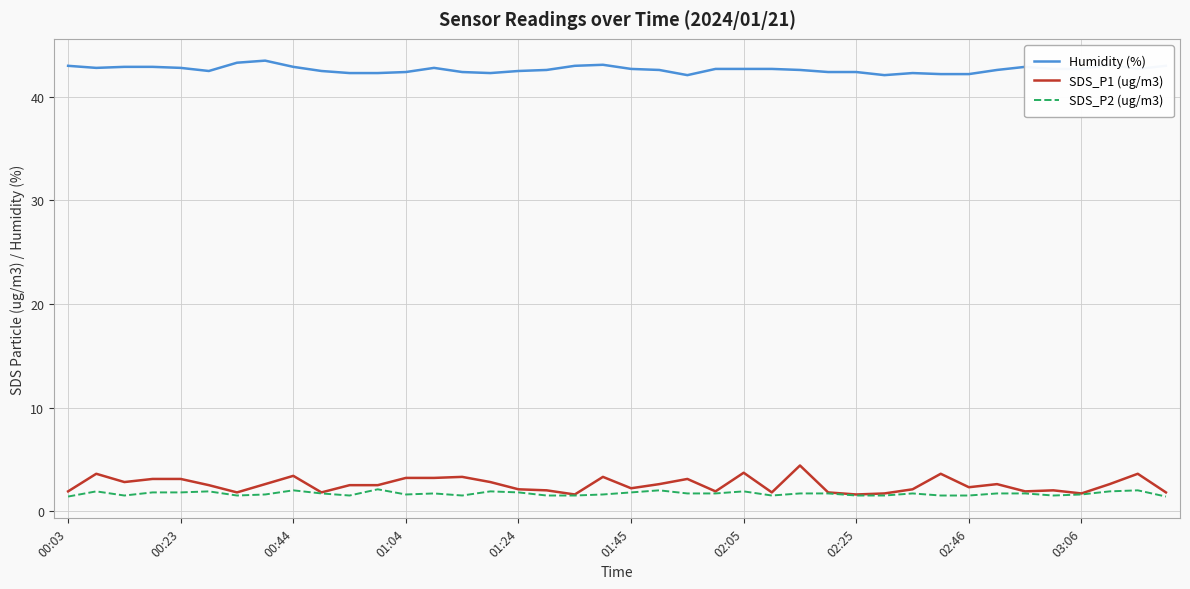

What is the maximum value for SDS_P2 (ug/m3)?

2.1